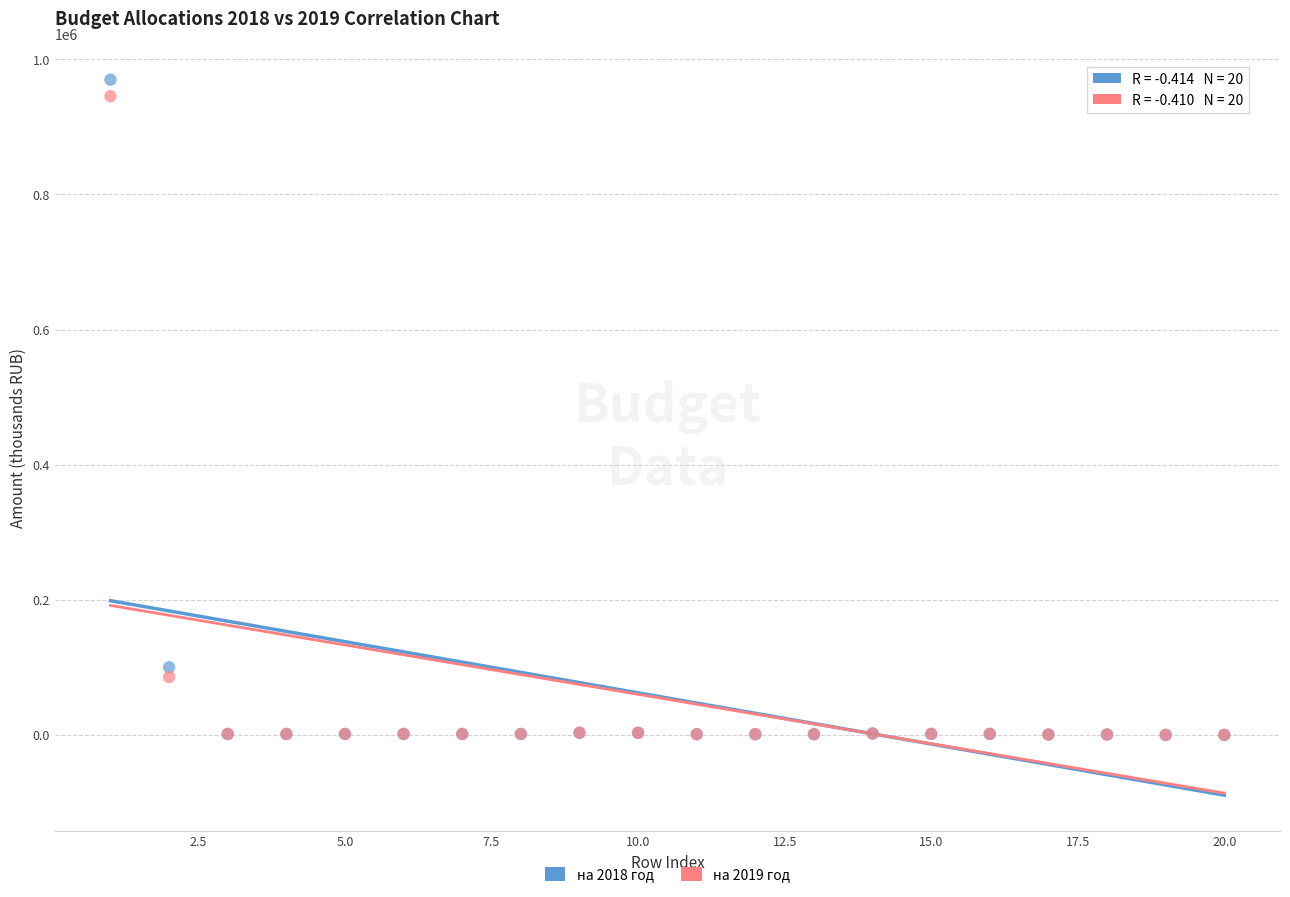

Which series reaches the maximum Y coordinate?

на 2018 год